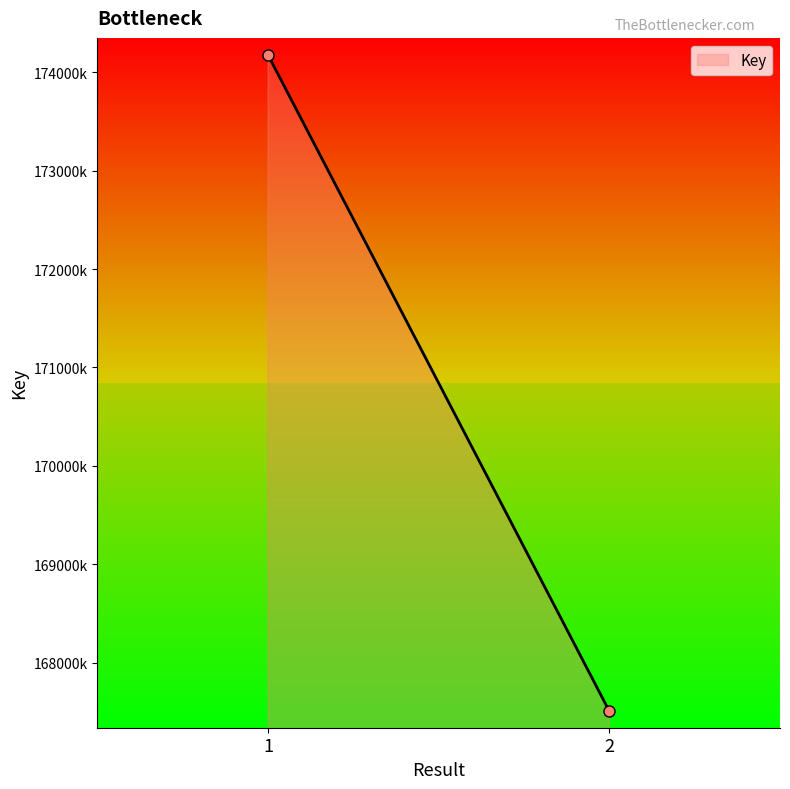

What is the value of the 1st point from the left?

174173350